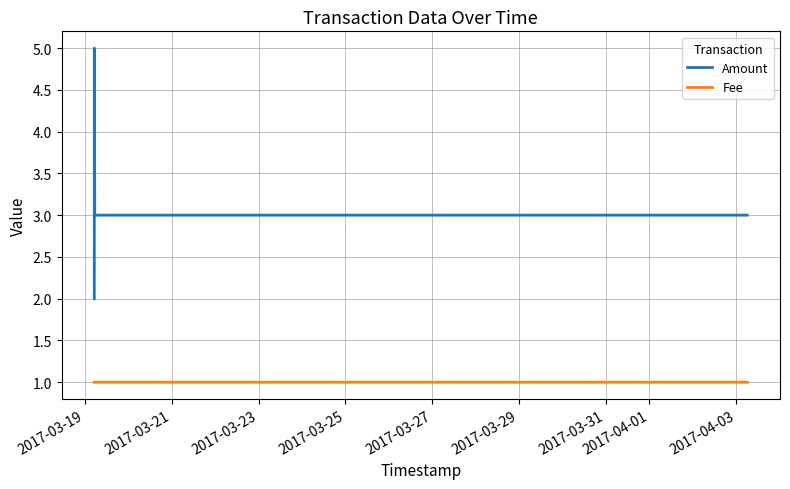

Reading left to right, extract all data points from this chart.

Amount: 2.0	5.0	3.0	3.0
Fee: 1.0	1.0	1.0	1.0